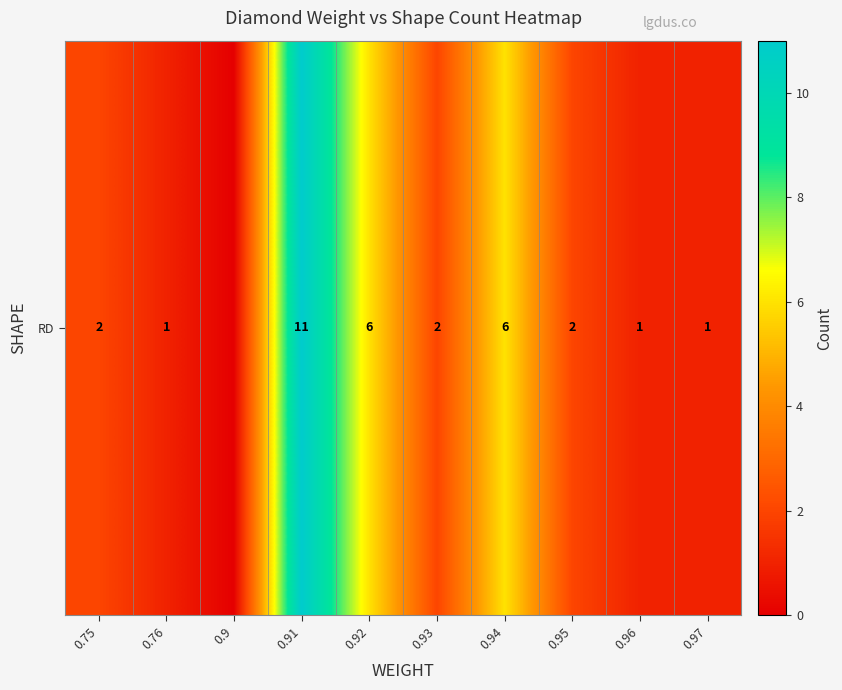

At which label is the value closest to 5?

0.92